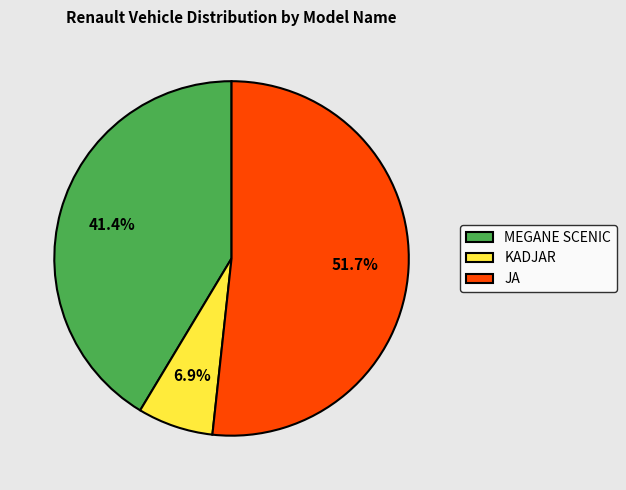

What is the total percentage of MEGANE SCENIC and KADJAR?

48.3%